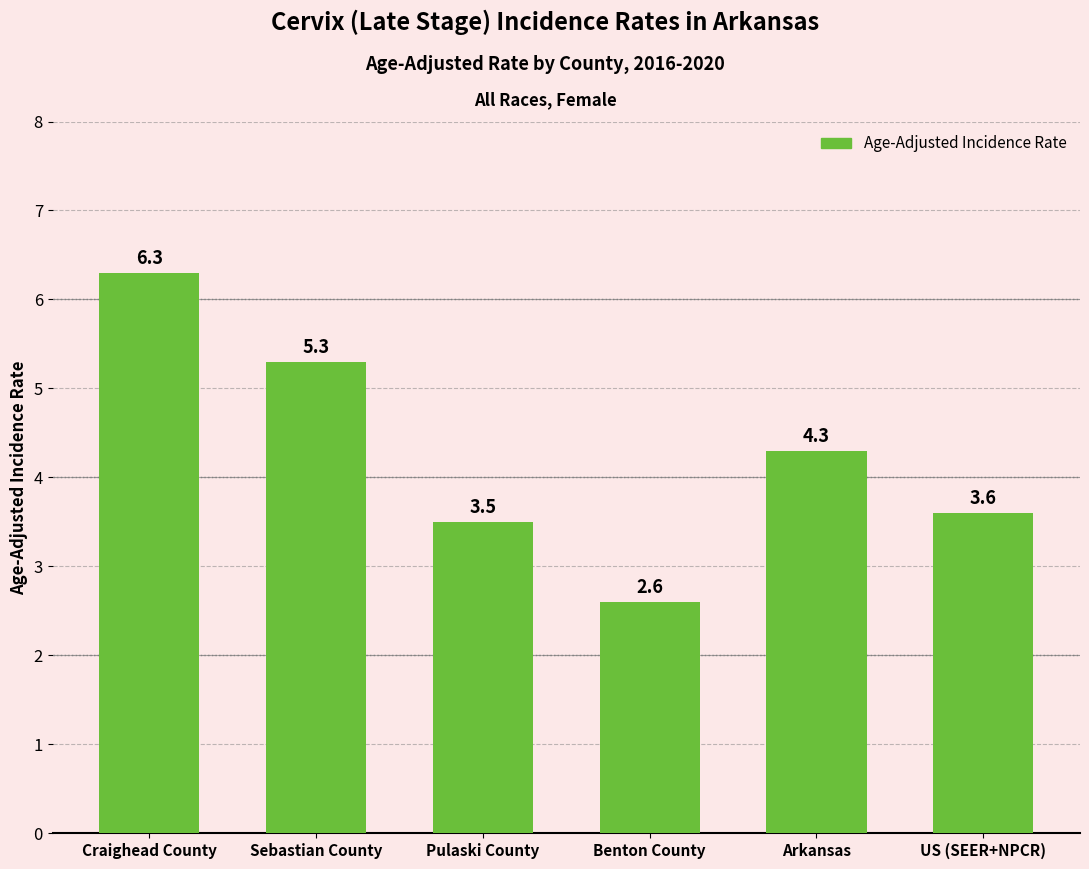

At which label does the data first exceed 4?

Craighead County